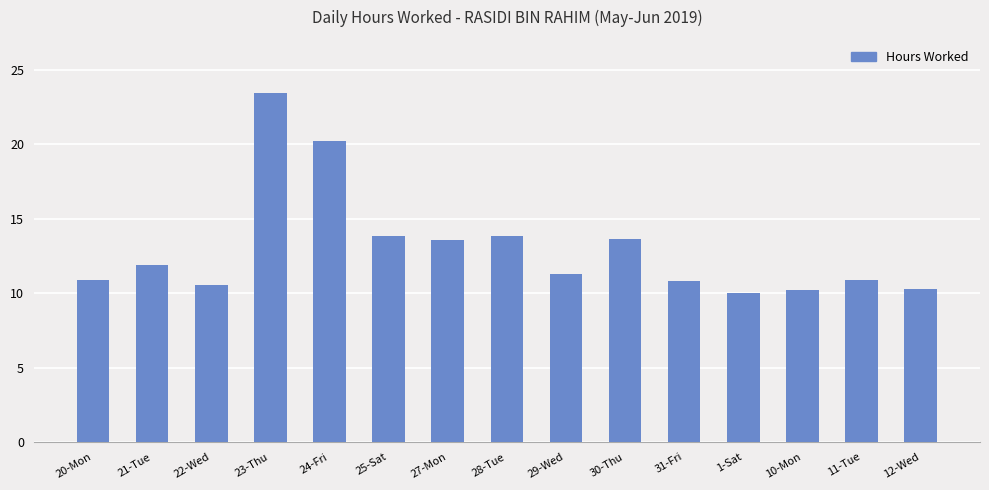

What is the change in value from 21-Tue to 1-Sat?

-1.9